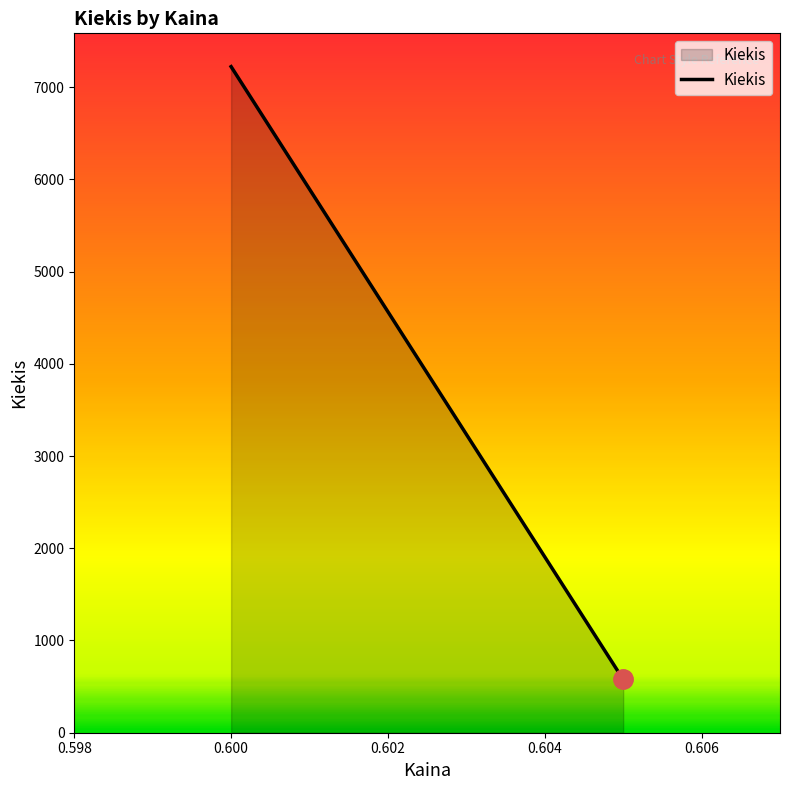

What is the smallest value displayed?

578